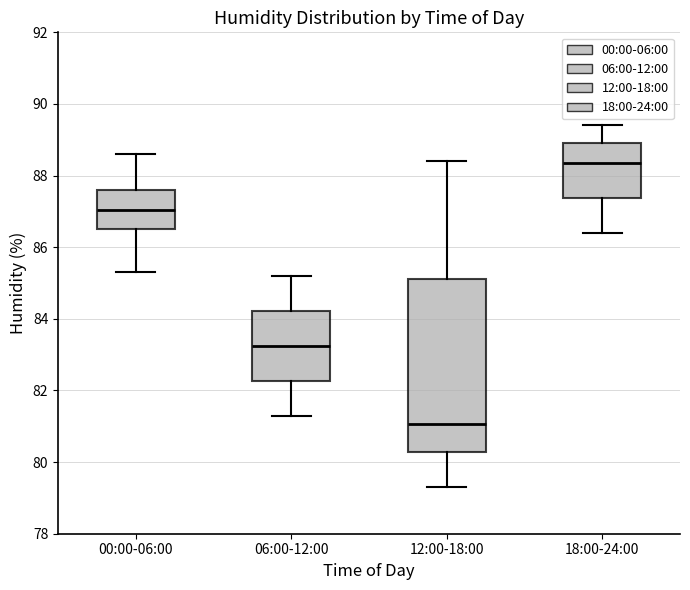

Reading left to right, transcribe this box plot: for each box, give where its median line is, the range the box spans, and where its two whiskers end, as read against the y-axis. The values are not printed on the chart, so give them approximately, as read against the axis.

00:00-06:00: median 87.0, box 86.6 to 87.6, whiskers 85.4 to 88.6
06:00-12:00: median 83.2, box 82.2 to 84.2, whiskers 81.4 to 85.2
12:00-18:00: median 81.0, box 80.2 to 85.2, whiskers 79.4 to 88.4
18:00-24:00: median 88.4, box 87.4 to 89.0, whiskers 86.4 to 89.4